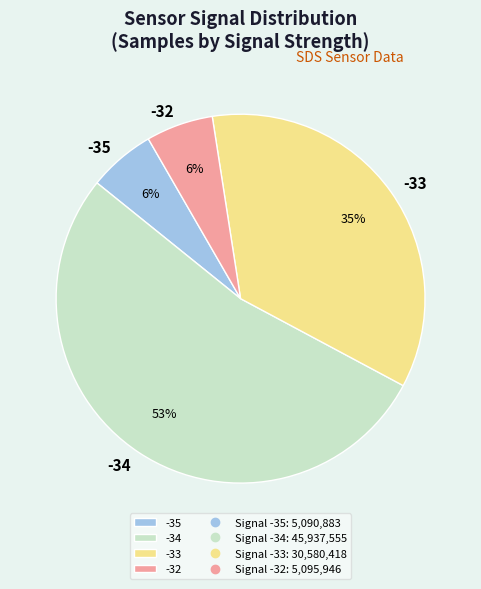

To the nearest percent, what is the difference between the -35 and -34 slice percentages?

47%